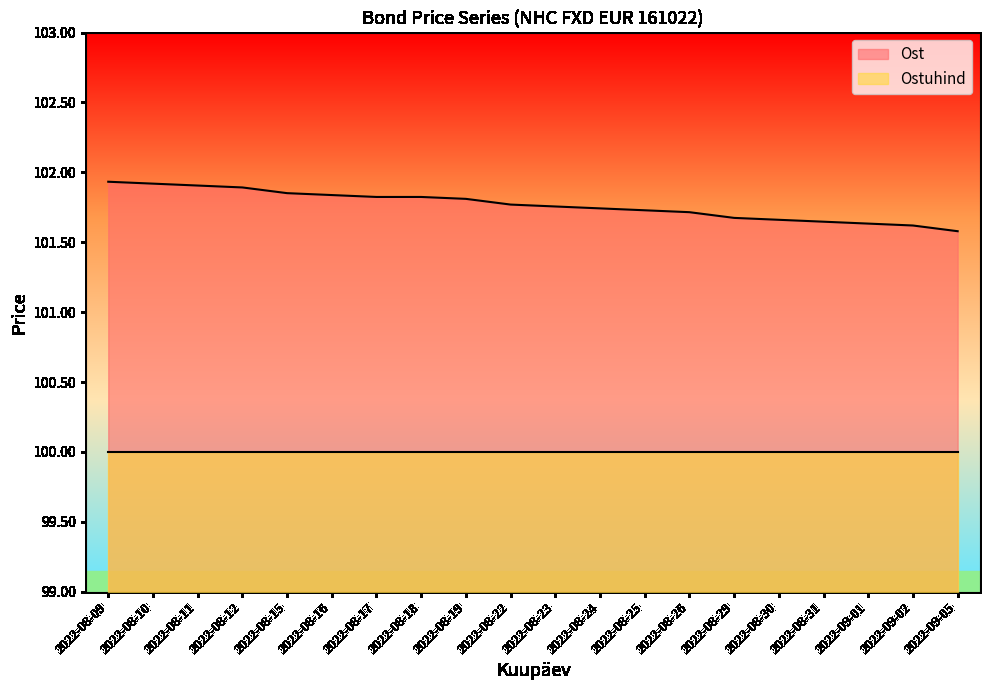

What is the label of the 20th point from the left?

2022-09-05